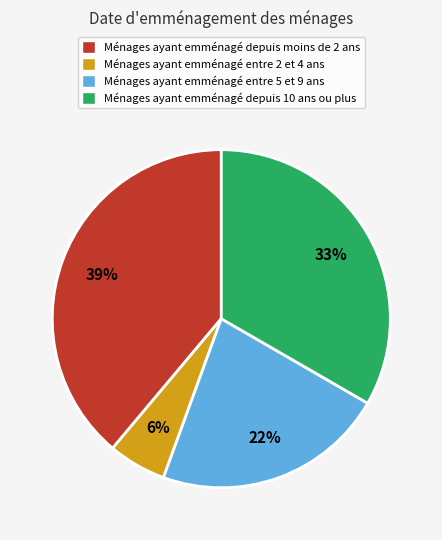

To the nearest percent, what is the difference between the largest and smallest slice percentages?

33%